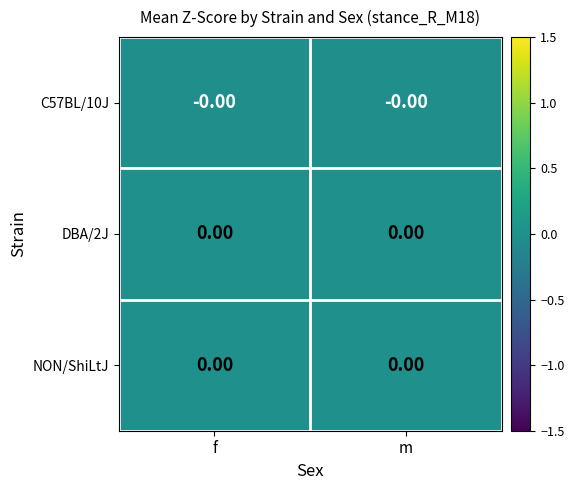

Reading left to right, list all the values displayed in this chart.

C57BL/10J: f=-0.0	m=-0.0
DBA/2J: f=0.0	m=0.0
NON/ShiLtJ: f=0.0	m=0.0